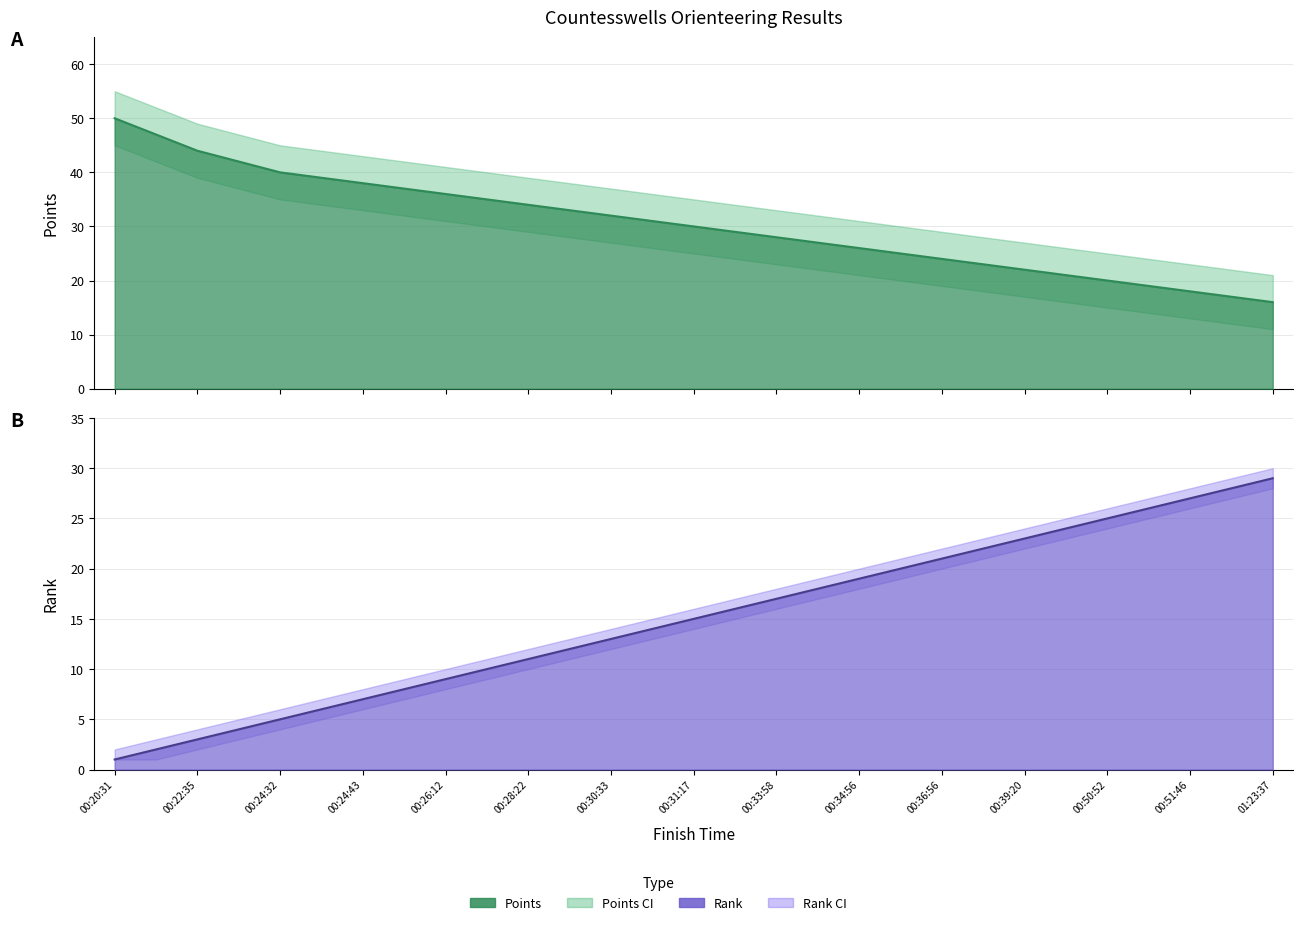

Which category has the highest value across all series?

00:20:31